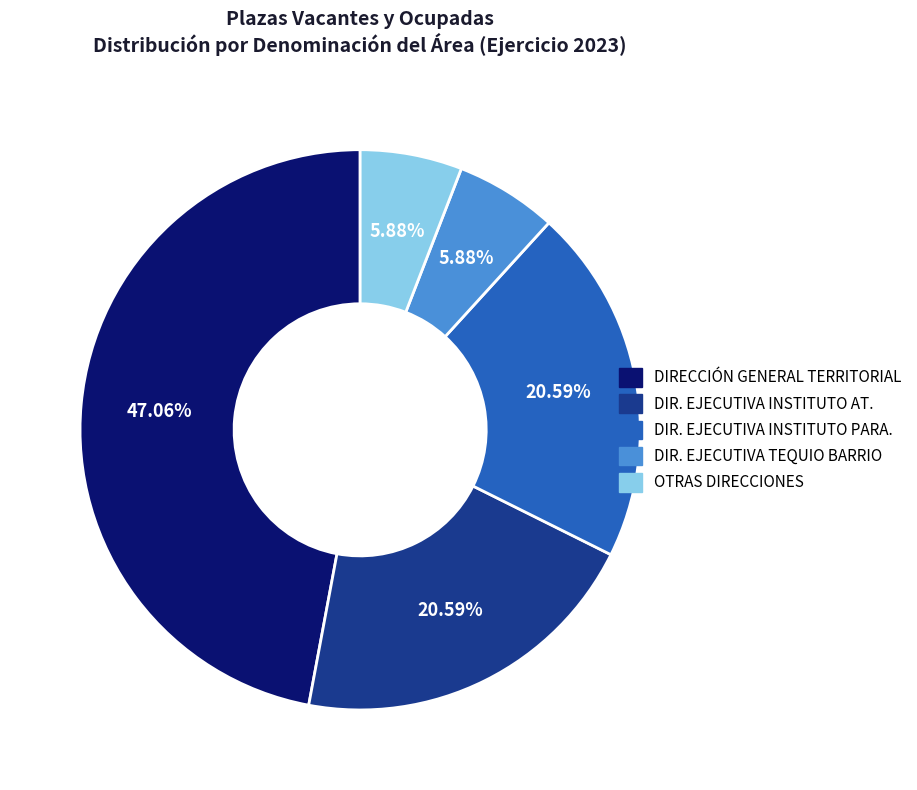

Which slice is the largest?

DIRECCIÓN GENERAL TERRITORIAL